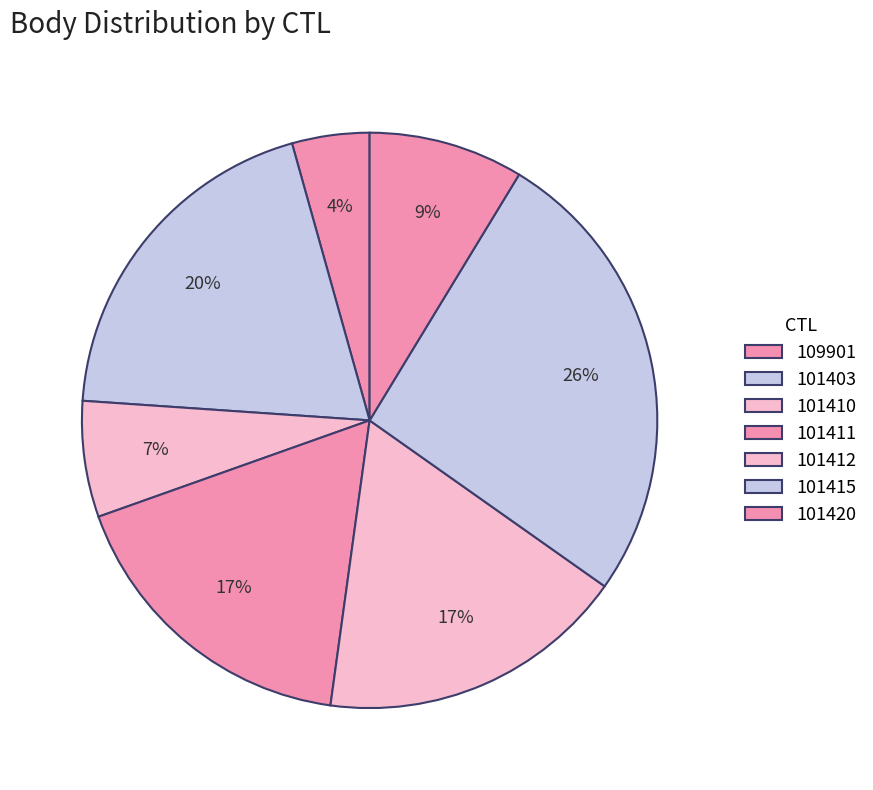

To the nearest percent, what percentage of the pie is 101420?

9%